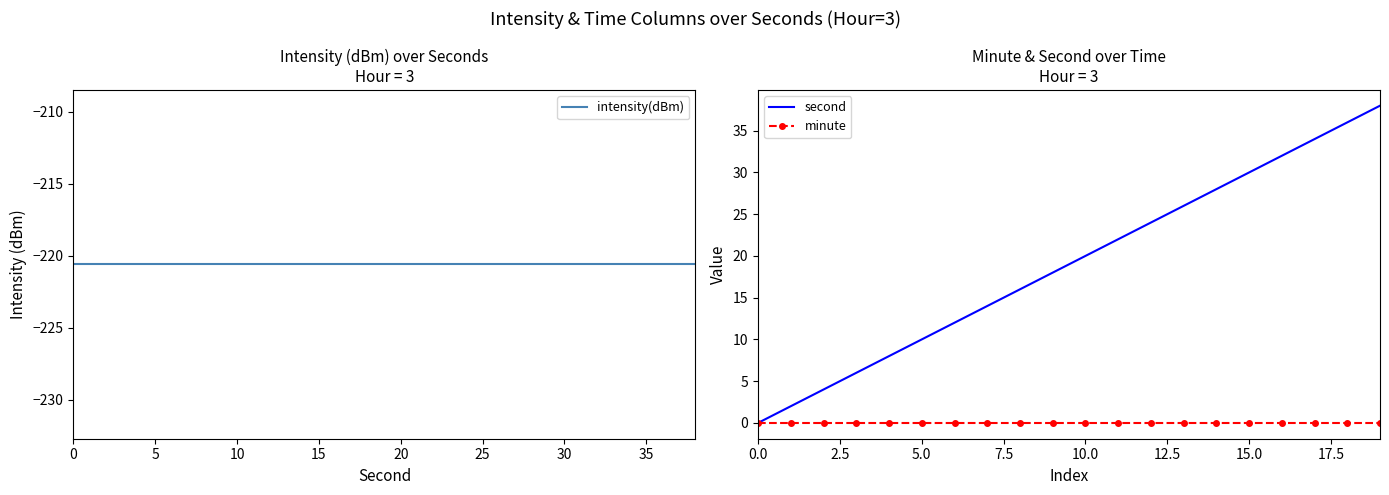

What is the label of the 16th point from the right?

20